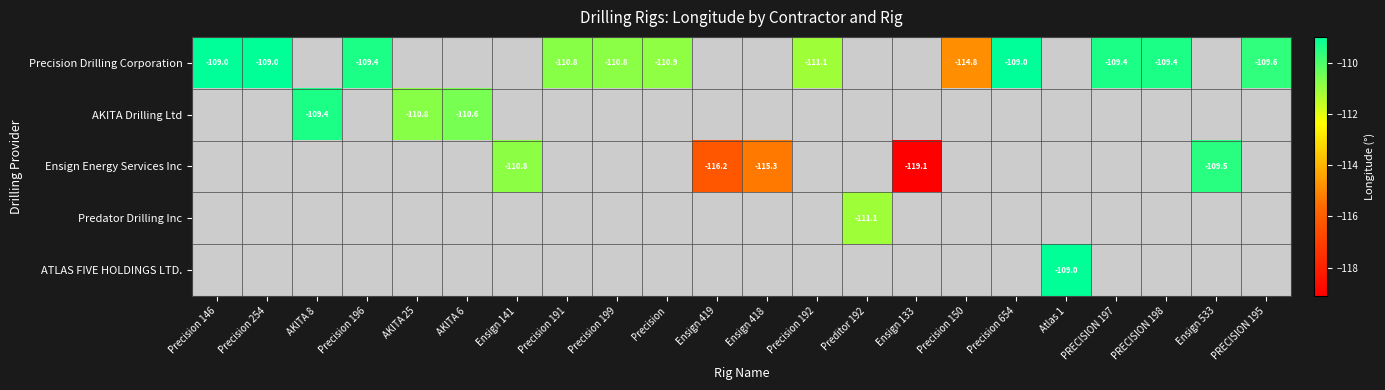

Which has a higher value, Ensign 418 or PRECISION 195?

PRECISION 195